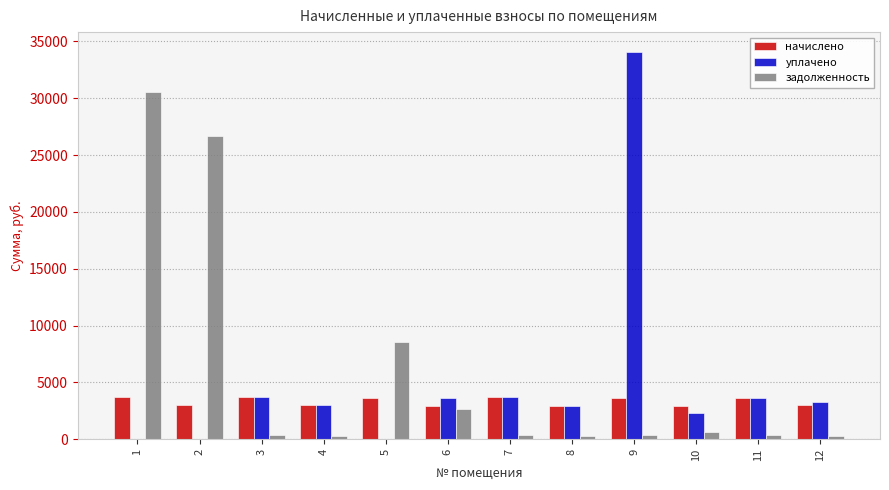

Read the задолженность value at 2.

26644.9